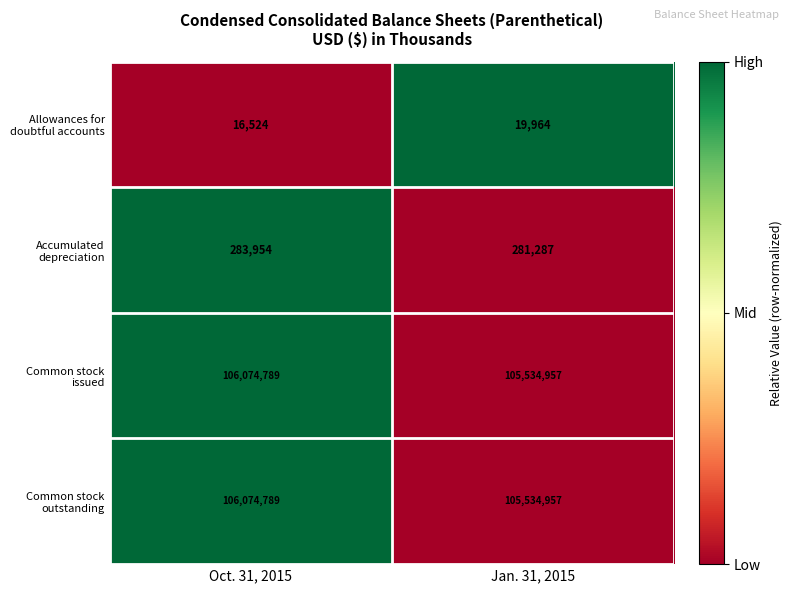

True or false: Allowances for doubtful accounts has a value of 9328 at Jan. 31, 2015.

False